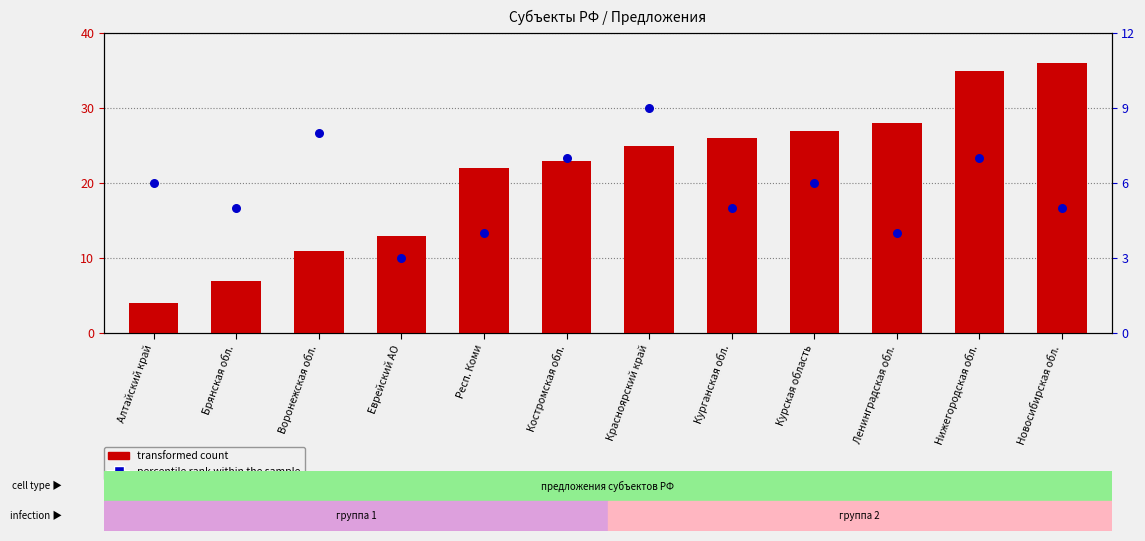

Which series reaches the minimum Y coordinate?

percentile rank within the sample